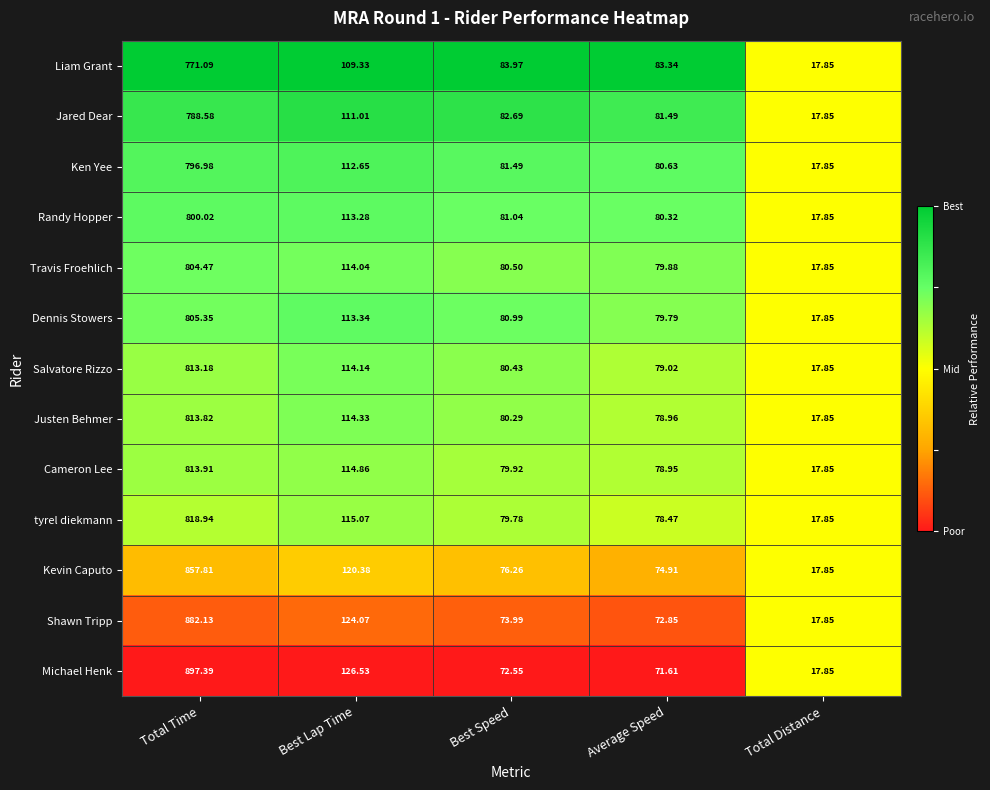

How many categories are shown in the chart?

5